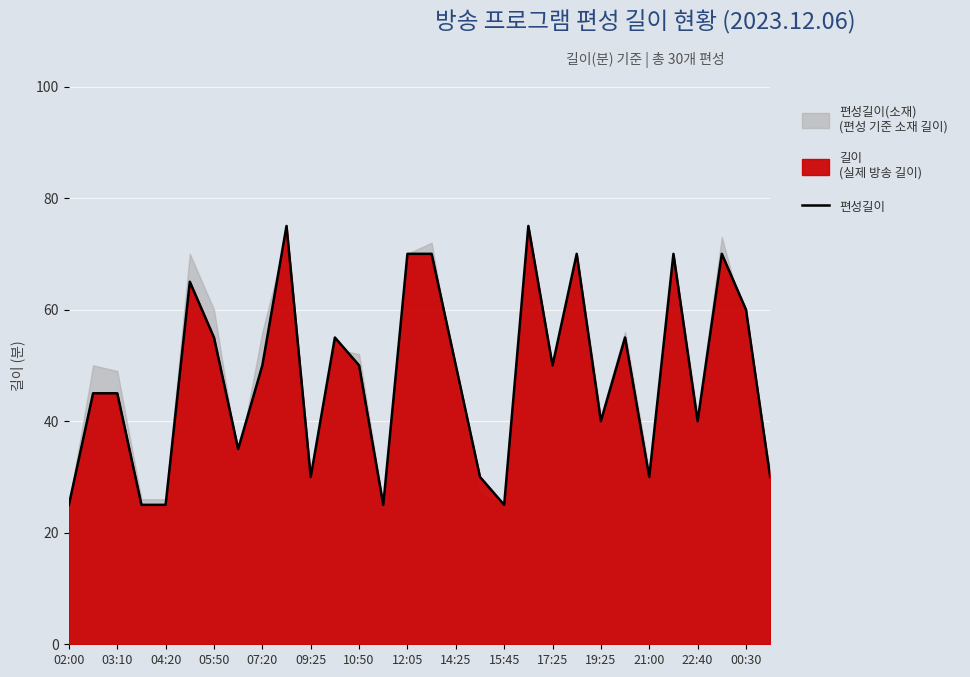

How many interior local valleys (lower than both neighbors) does the data have?

8